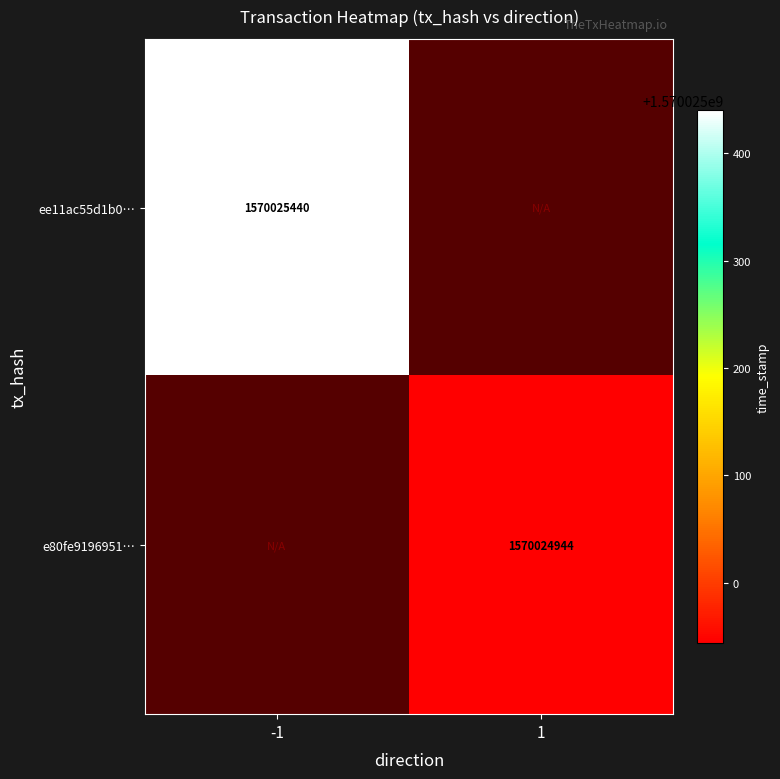

Is the value of e80fe91969513d595f35b3ca8856aee26c26c86 at 1 greater than the value of ee11ac55d1b05f70c25864966fd6f827ce5fa24 at -1?

No